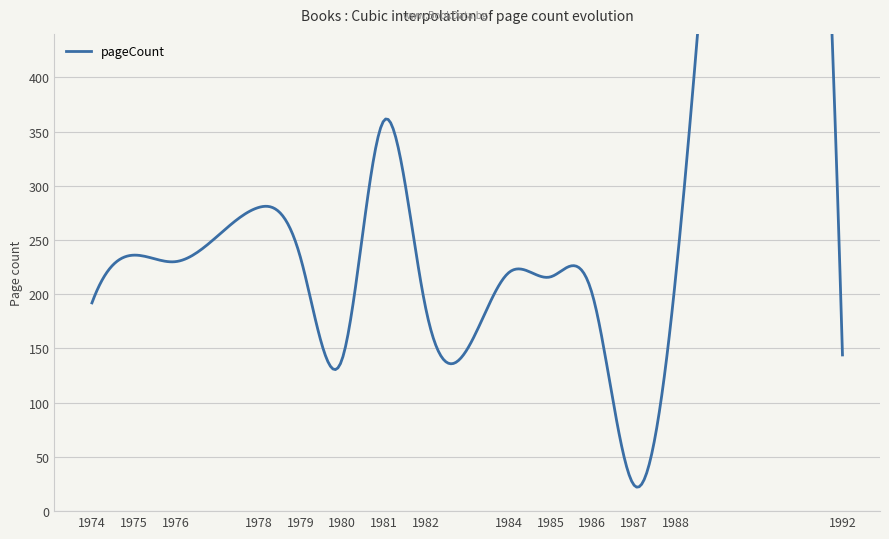

What is the difference between the values at 1987 and 1974?

160